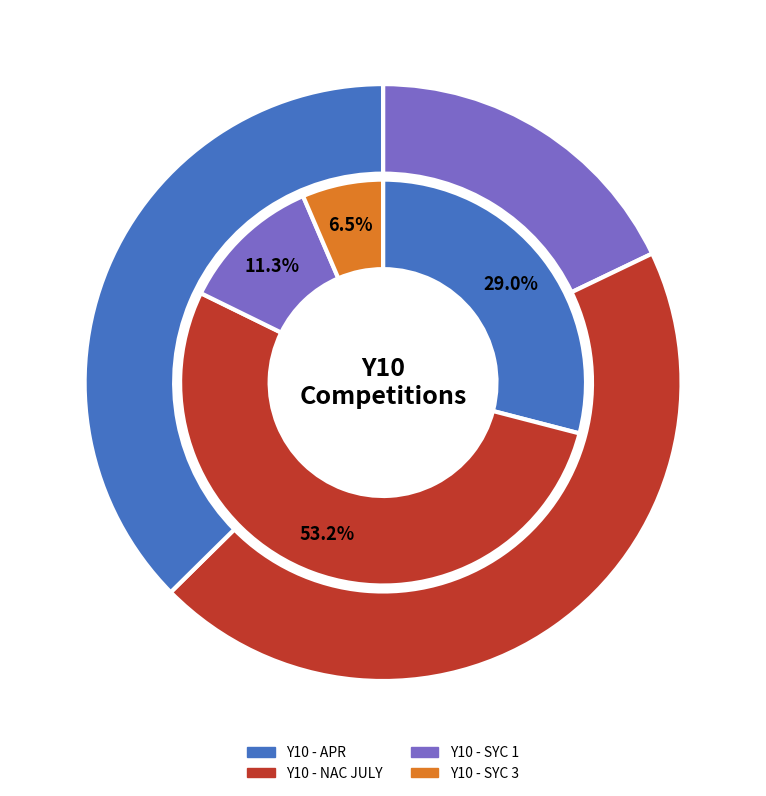

To the nearest percent, what is the difference between the largest and smallest slice percentages?

27%